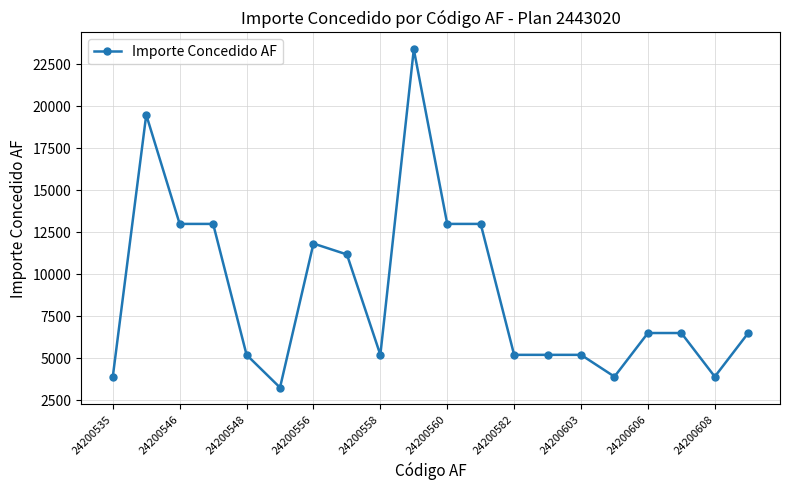

True or false: there are more than 0 points higher than both neighbors.

True